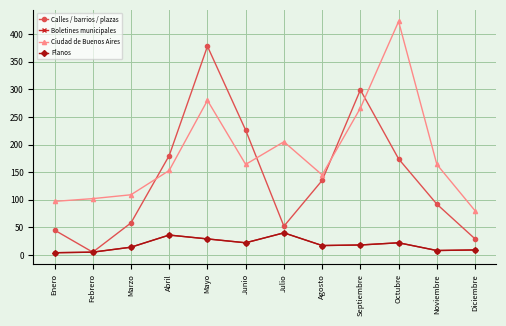

What is the spread (max minus min) of values at Julio?

165